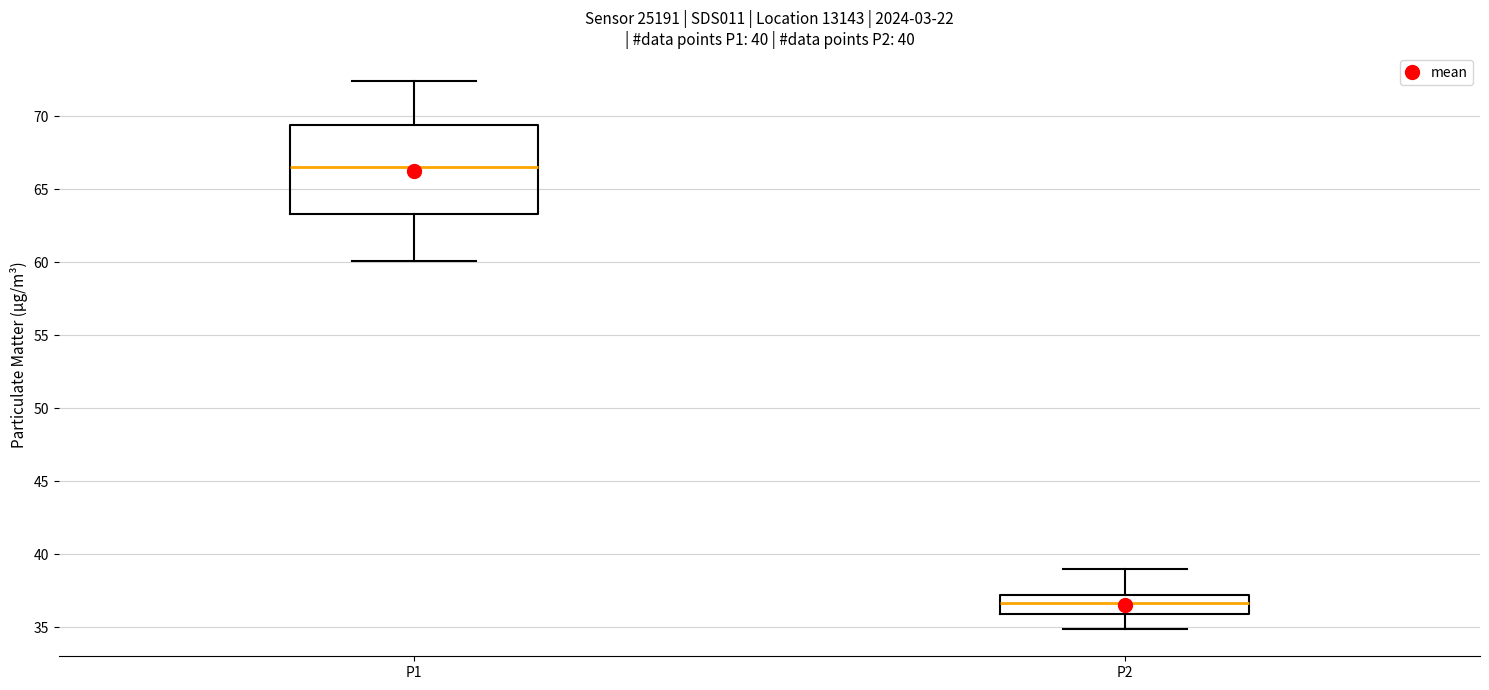

Which box's median line is the lowest?

P2